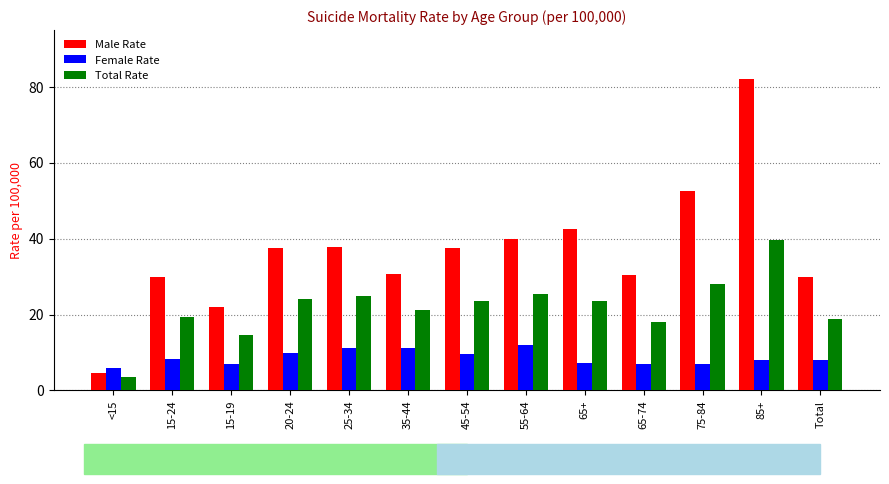

Rank the series by their maximum value, from lowest to highest.

Female Rate, Total Rate, Male Rate